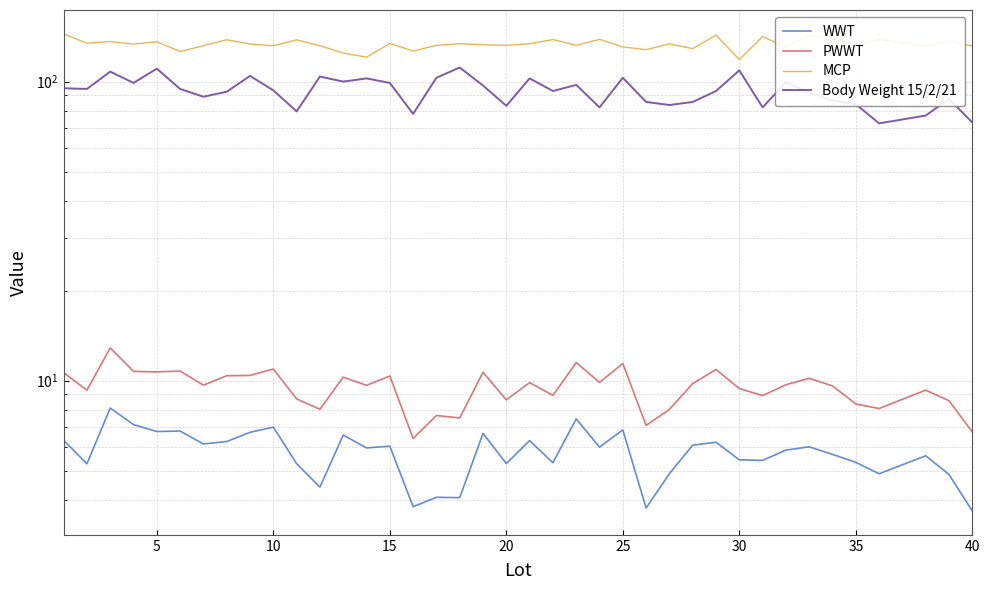

True or false: Body Weight 15/2/21 and WWT cross at least once.

False